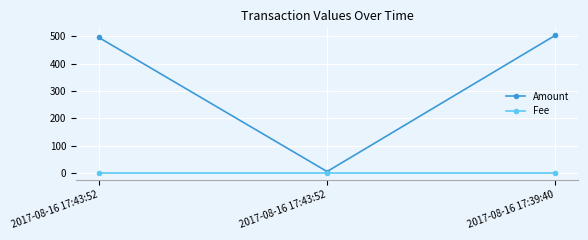

List the labels in order of Fee value, largest first.

2017-08-16 17:43:52, 2017-08-16 17:43:52, 2017-08-16 17:39:40